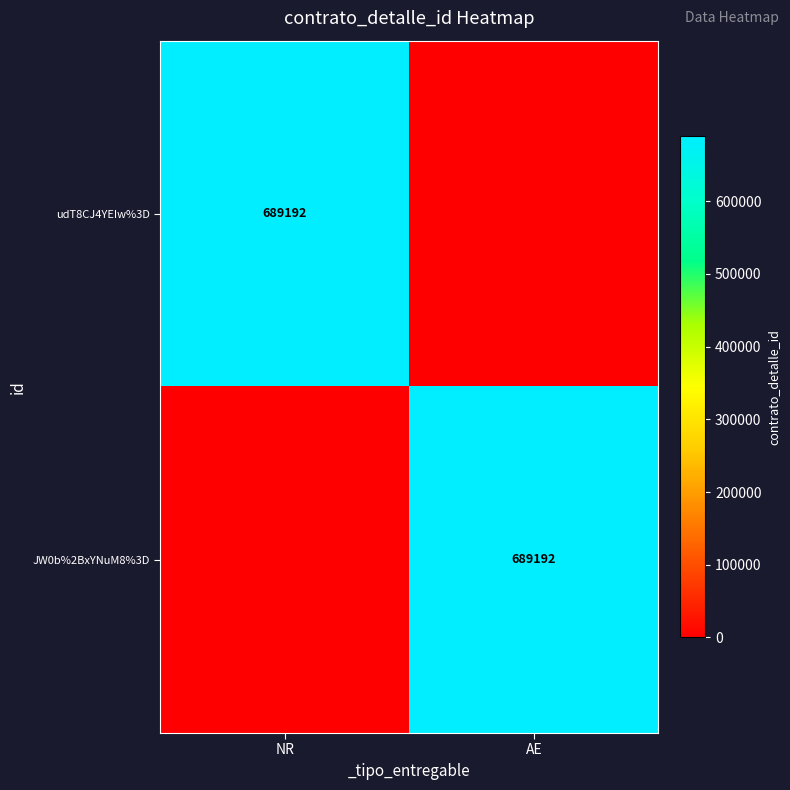

True or false: JW0b%2BxYNuM8%3D has a value of 1195474 at AE.

False